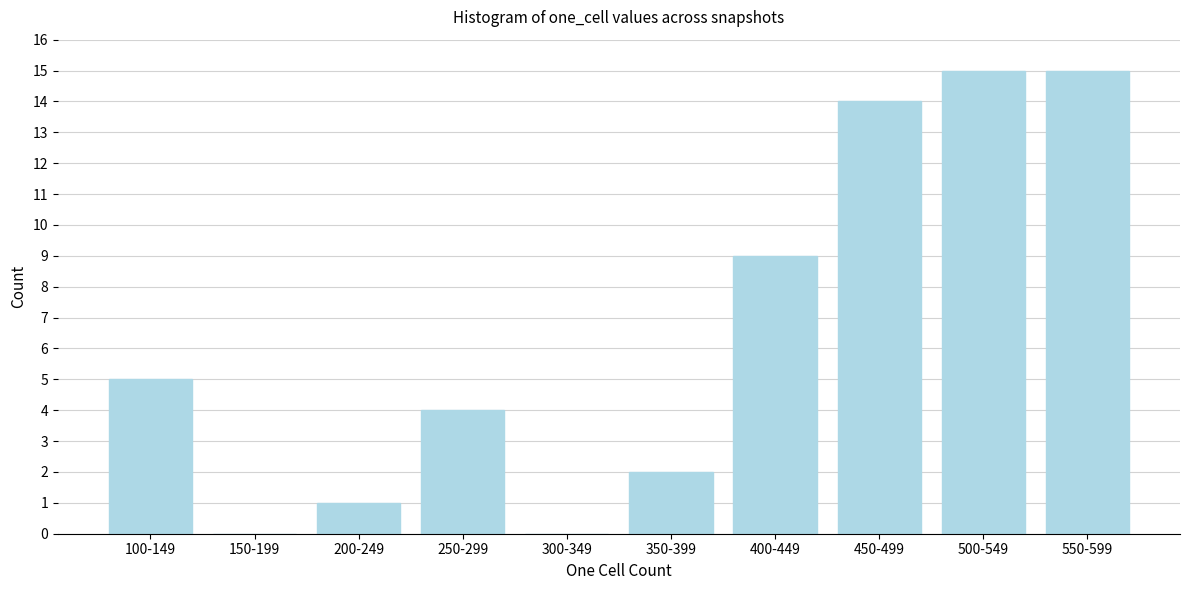

Reading left to right, extract all data points from this chart.

100-149=5	150-199=0	200-249=1	250-299=4	300-349=0	350-399=2	400-449=9	450-499=14	500-549=15	550-599=15